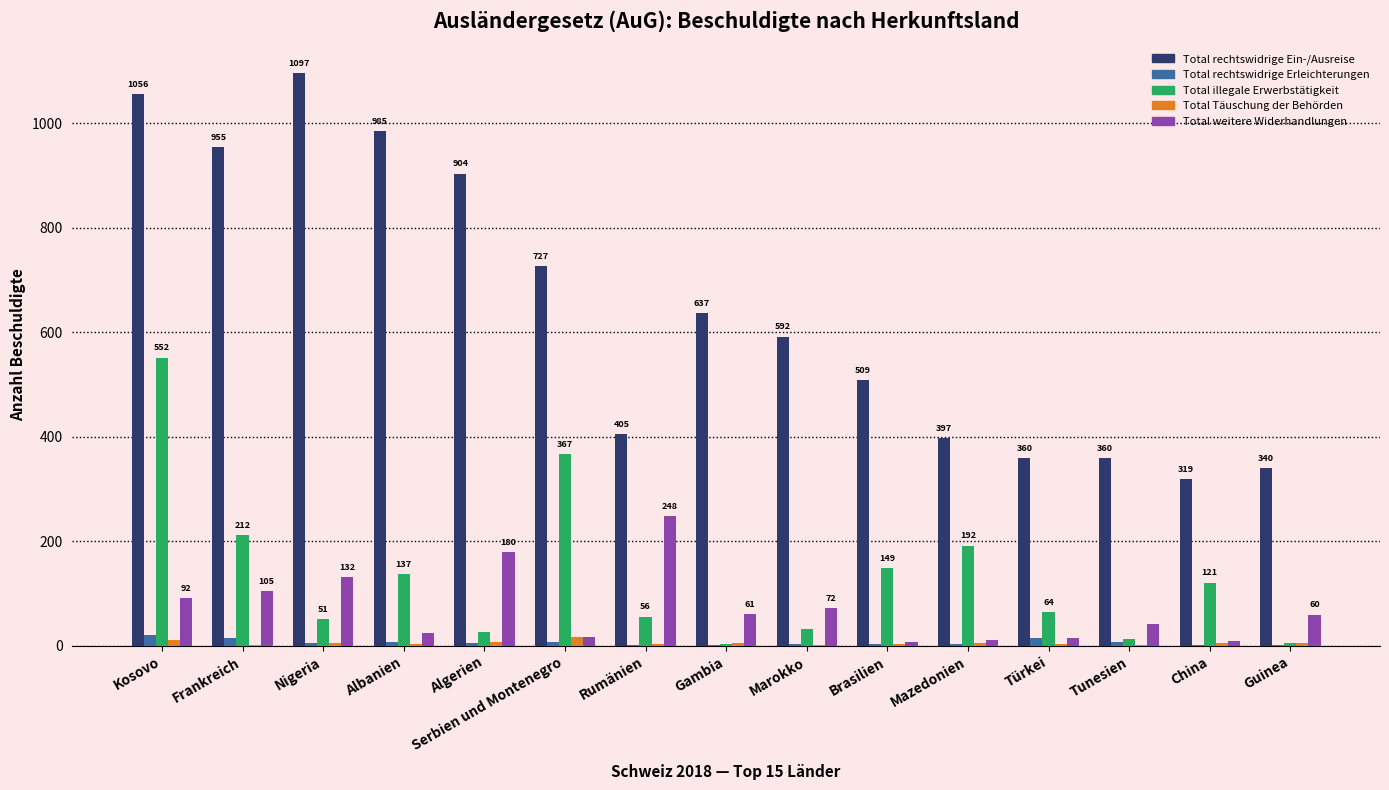

How many series are shown in this chart?

5